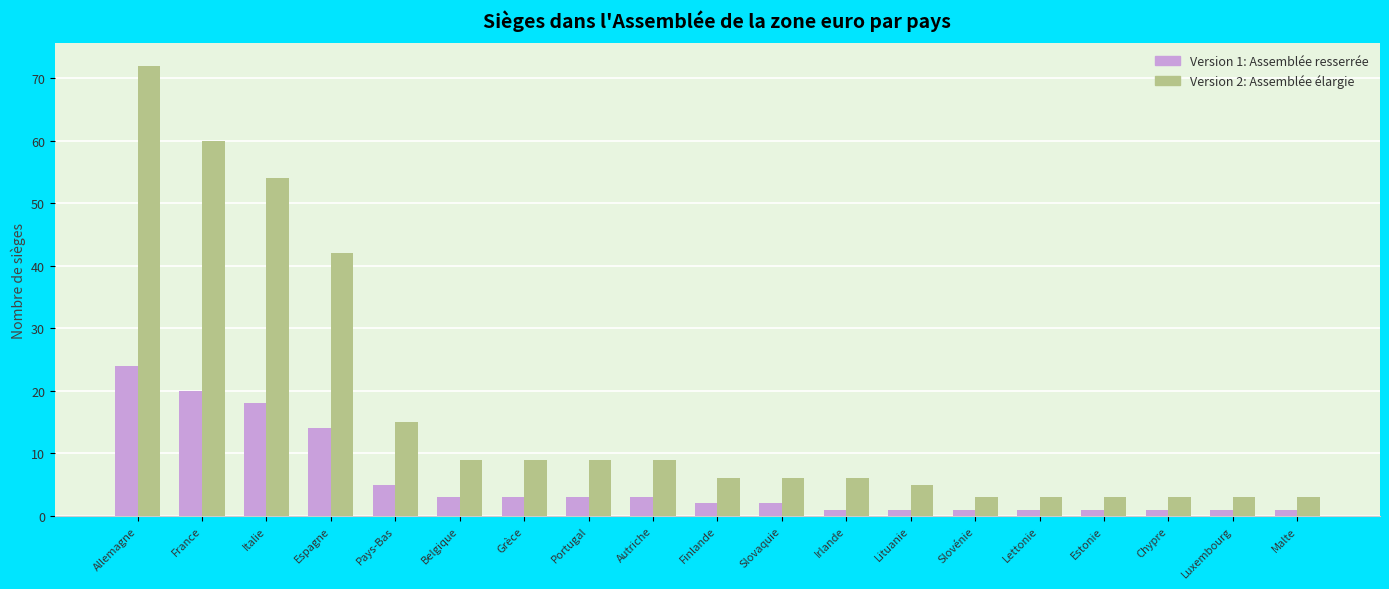

List the series in order of their peak value, lowest first.

Version 1: Assemblée resserrée, Version 2: Assemblée élargie